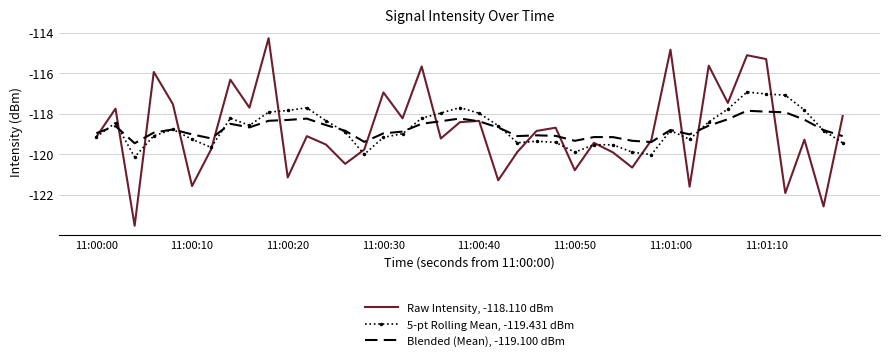

What are all the series names shown in the legend?

Raw Intensity, -118.110 dBm, 5-pt Rolling Mean, -119.431 dBm, Blended (Mean), -119.100 dBm